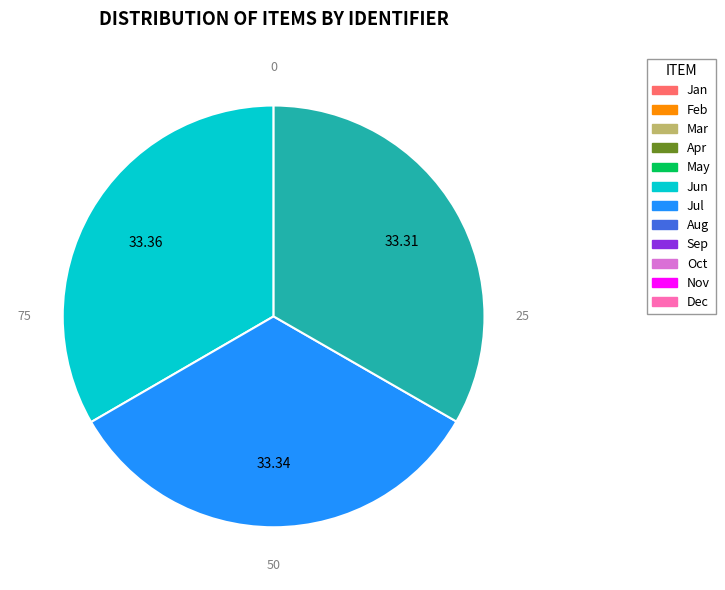

Is there a majority slice in this chart?

No